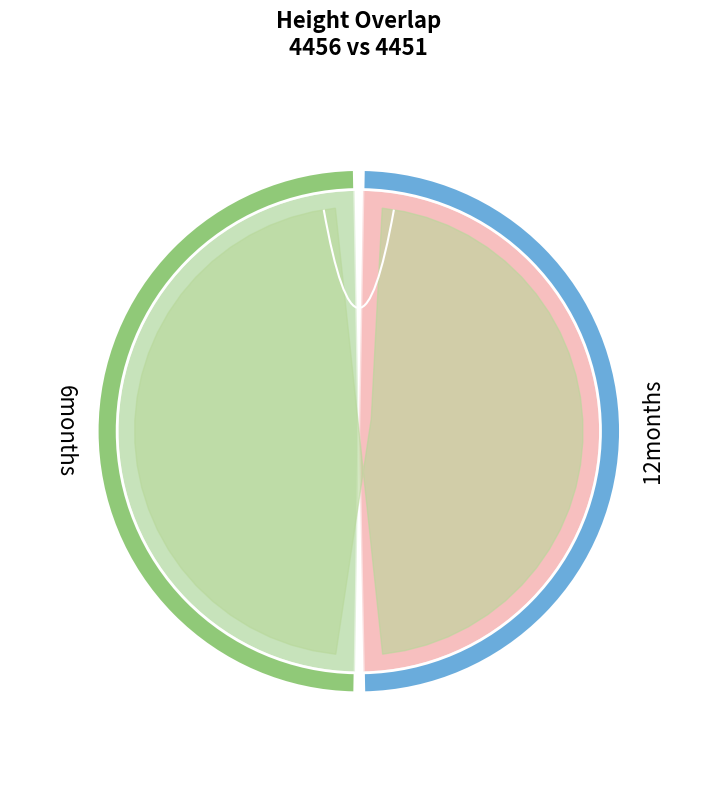

What percentage is the 4456 slice, to the nearest percent?

50%